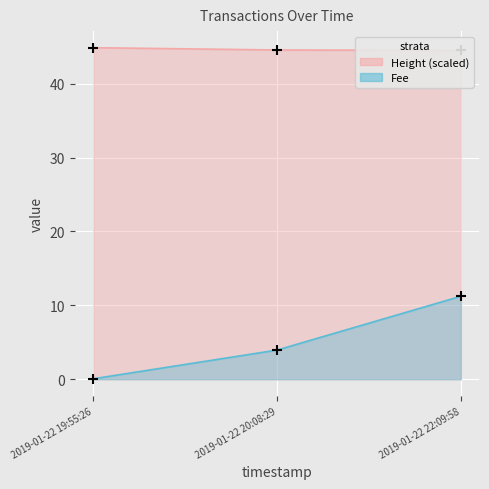

Which series has the widest spread of Y values?

Fee